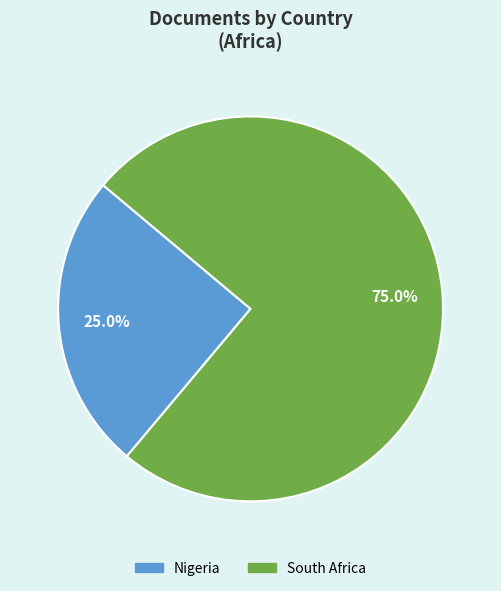

Approximately how many times larger is the value at Nigeria compared to South Africa?

0.3